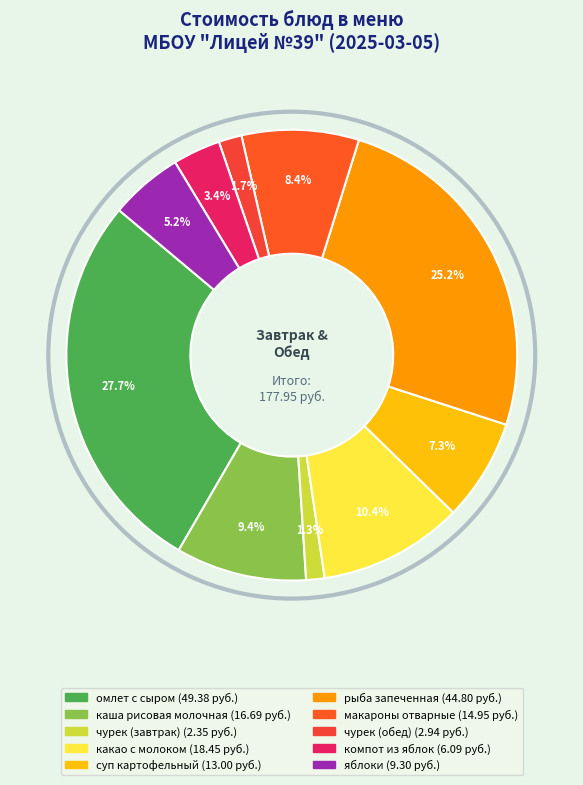

What percentage do омлет с сыром and яблоки together represent?

33.0%